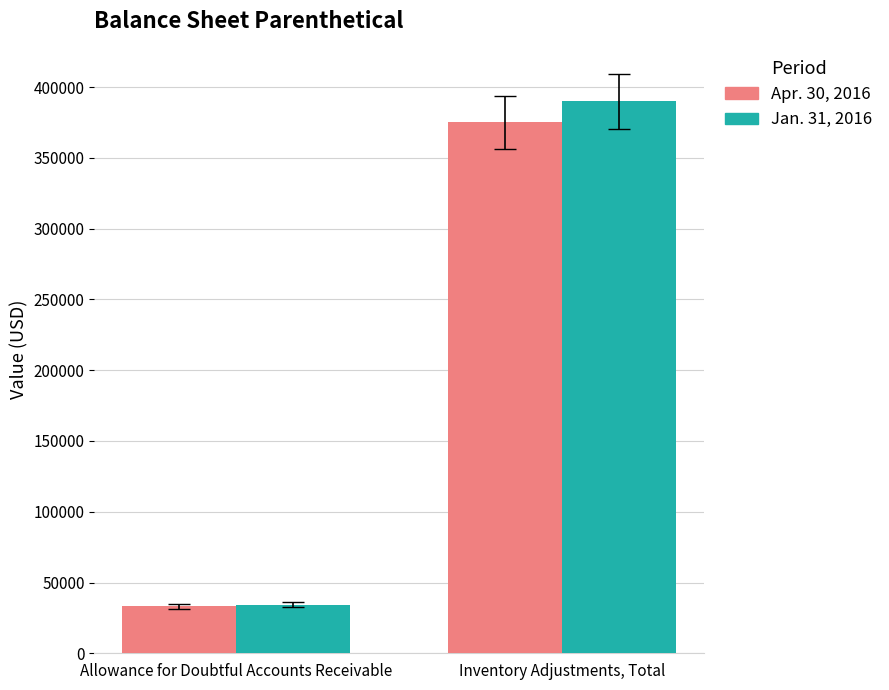

What is the difference between the highest and lowest values at Allowance for Doubtful Accounts Receivable?

1140